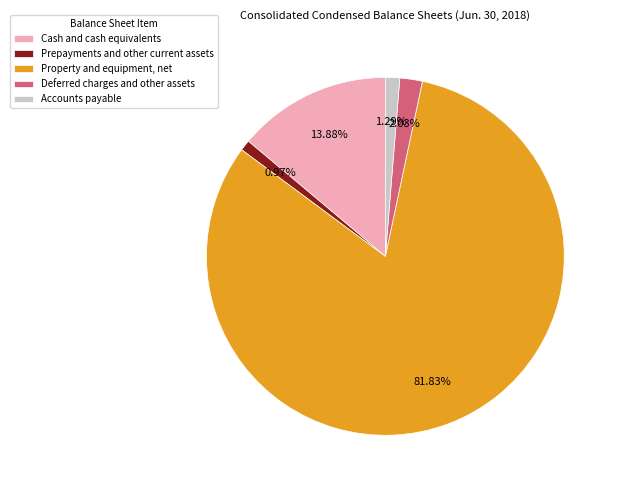

True or false: Prepayments and other current assets accounts for 11% of the total.

False